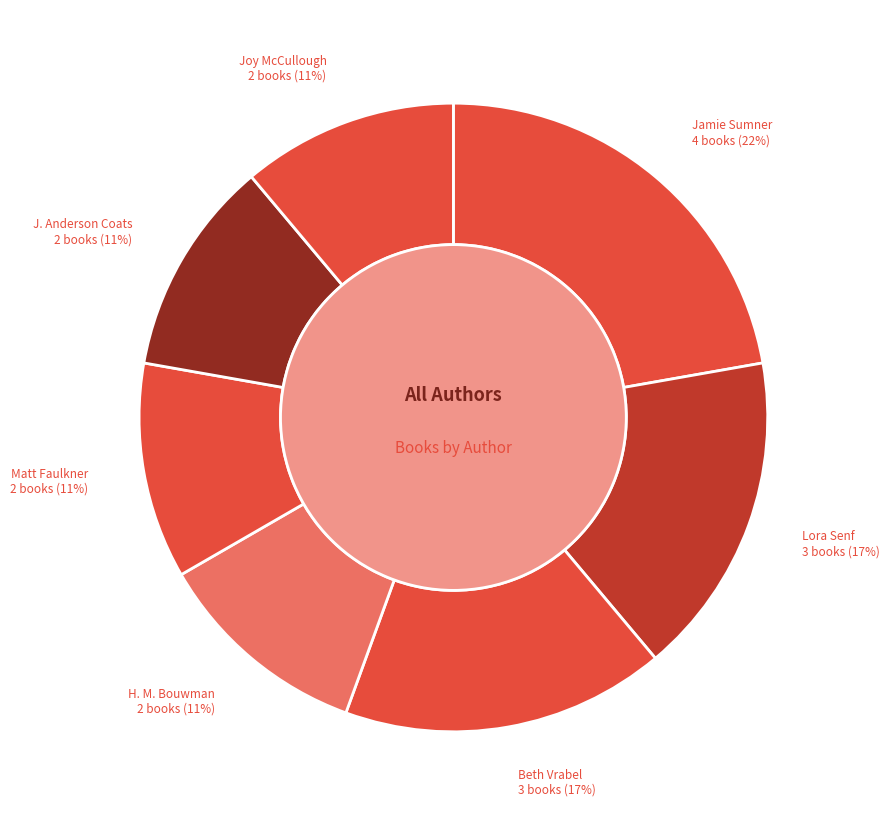

What portion of the pie excludes Beth Vrabel?

83.3%